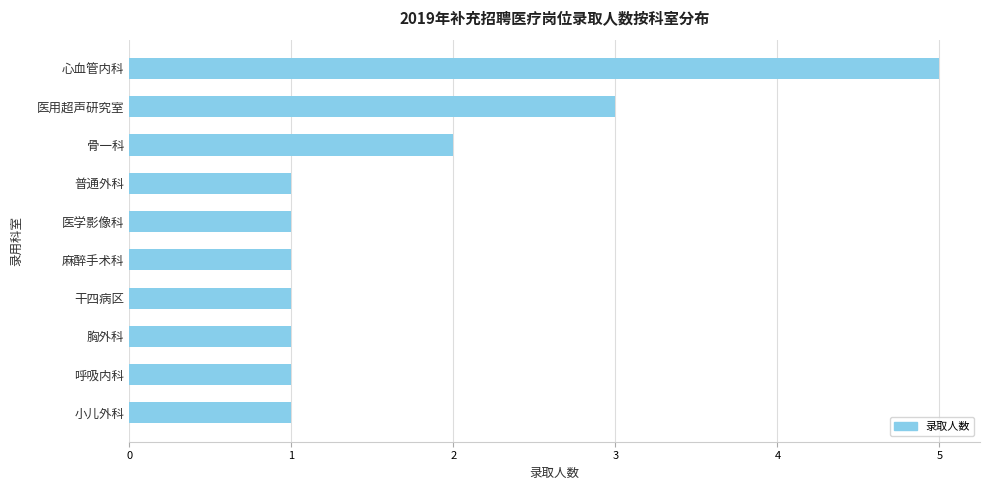

Where is the data nearest to the value 3?

医用超声研究室